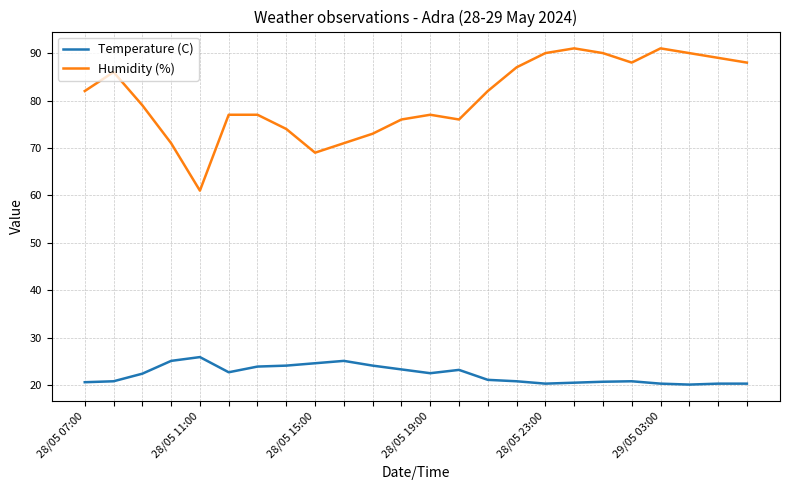

Rank the series by their average value, from highest to lowest.

Humidity (%), Temperature (C)